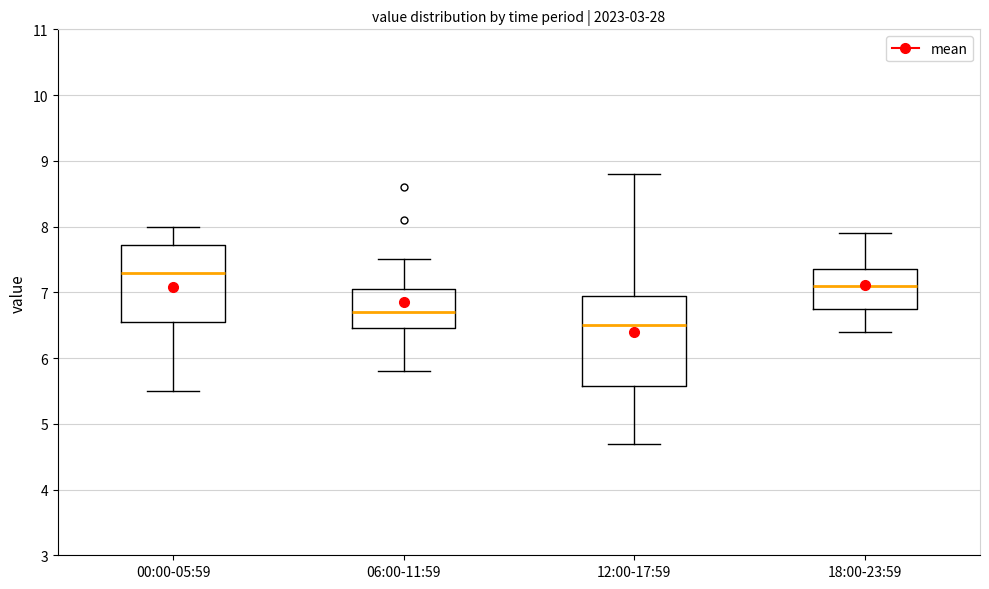

Where does the lower whisker of the box for 00:00-05:59 end on the y-axis? The values are not printed on the chart, so give them approximately, as read against the axis.

5.5